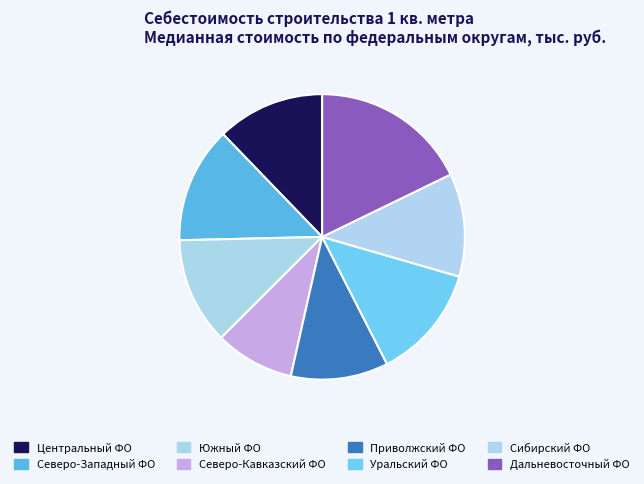

Which slice is the smallest?

Северо-Кавказский ФО